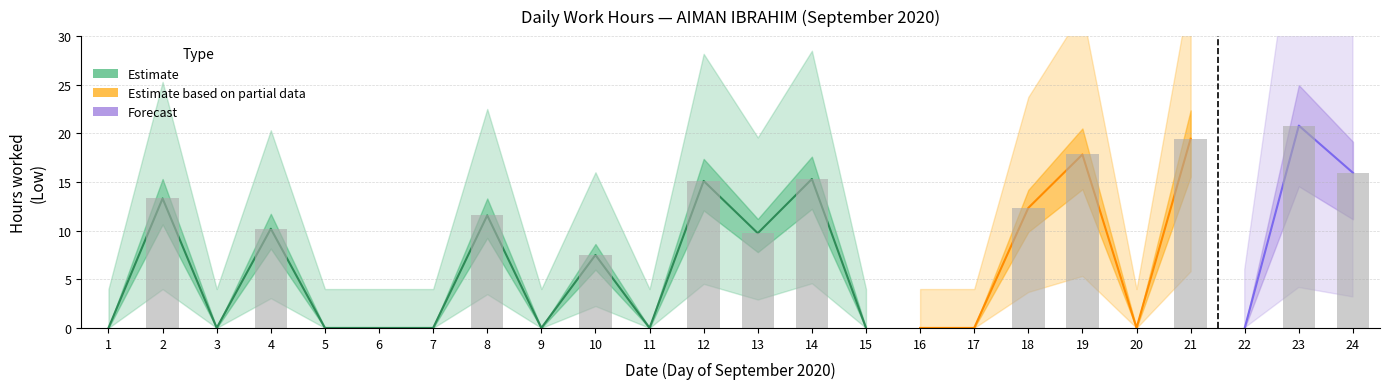

At which label does the data first exceed 7?

2